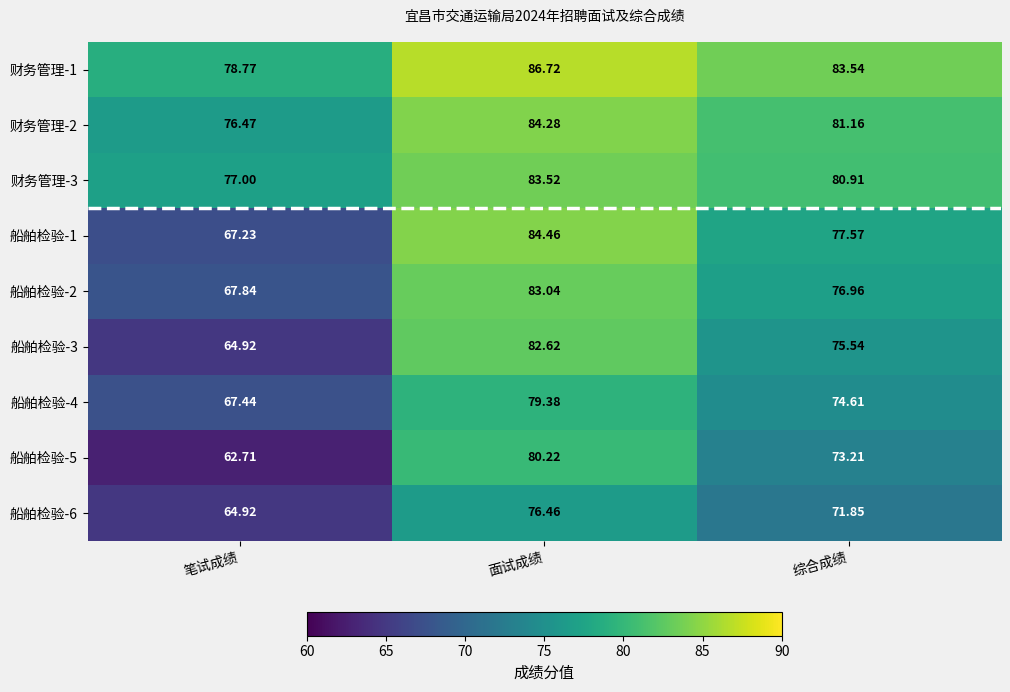

Where does the 船舶检验-5 series first go above 73?

面试成绩